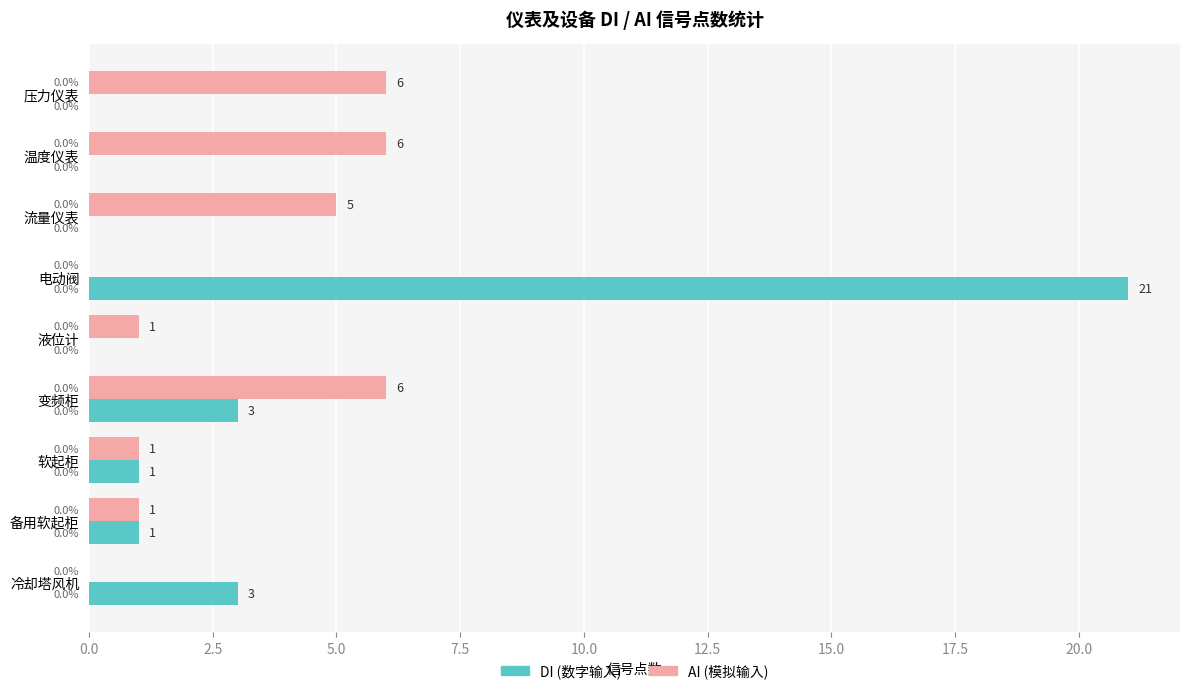

How many AI (模拟输入) values are between 1 and 6?

7